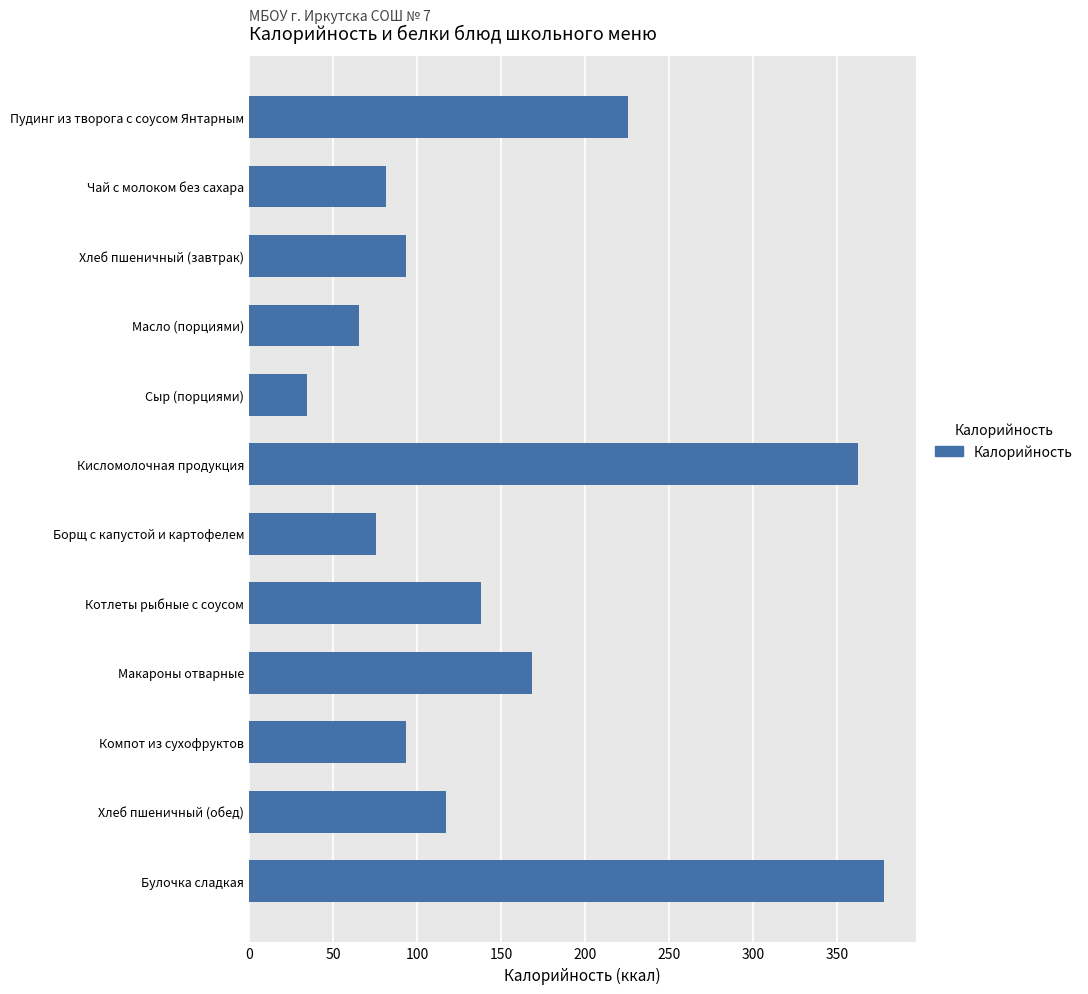

What is the minimum value shown in the chart?

34.3